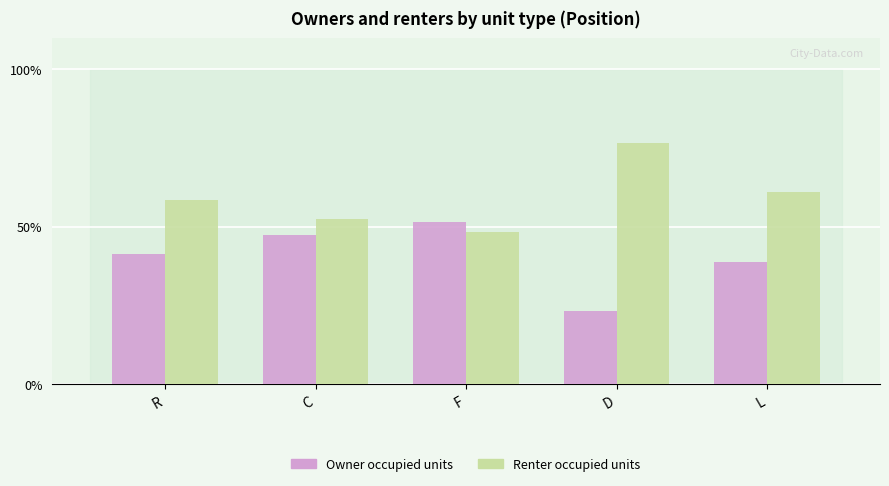

What is the difference between the maximum and minimum values in the Owner occupied units series?

28.3